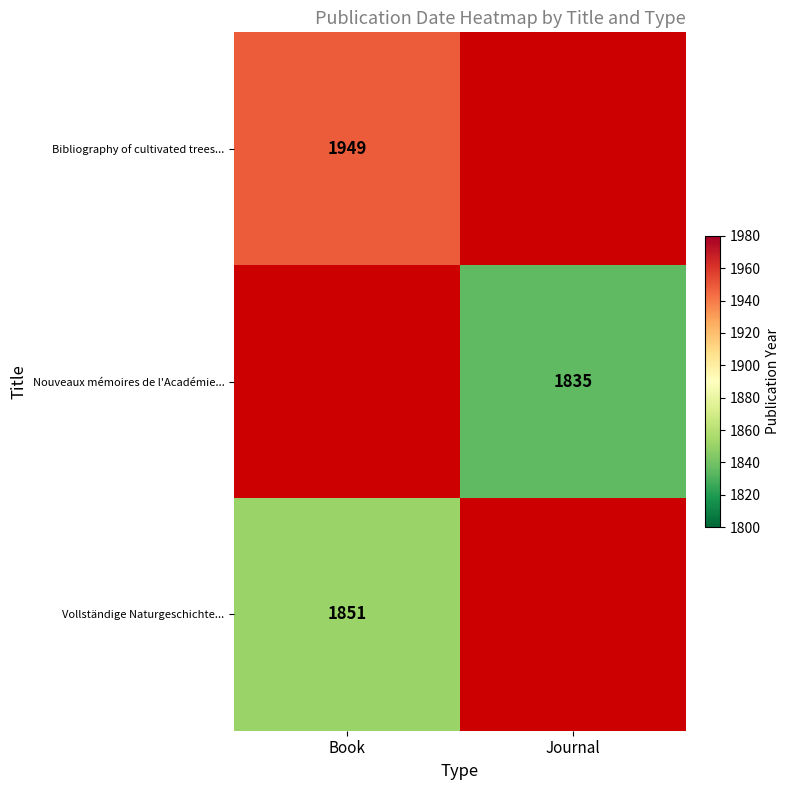

The value of Vollständige Naturgeschichte... at Book is 1255. True or false?

False